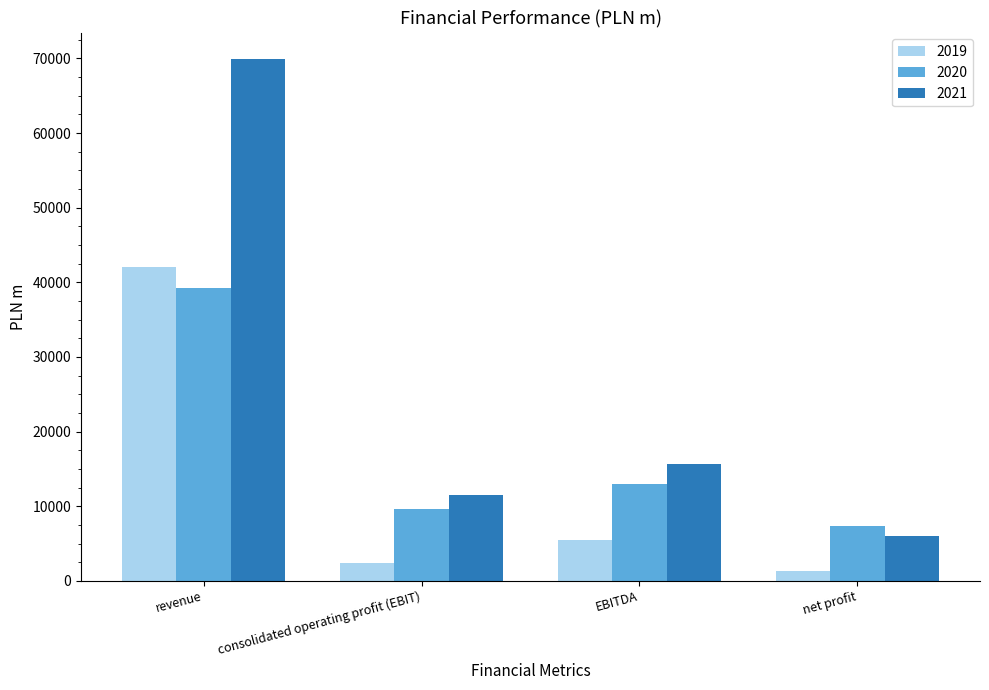

Which series has the largest range (max minus min)?

2021